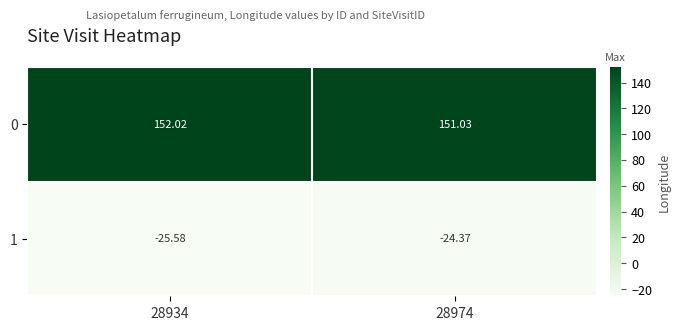

Is the value of 1 at 28974 greater than the value of 0 at 28934?

No